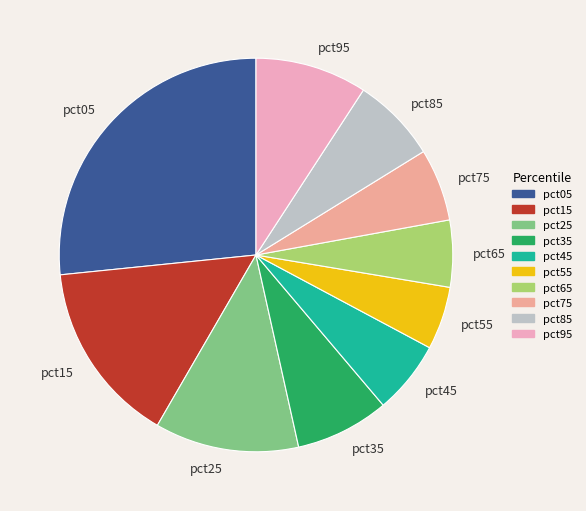

Between pct55 and pct85, which is larger?

pct85